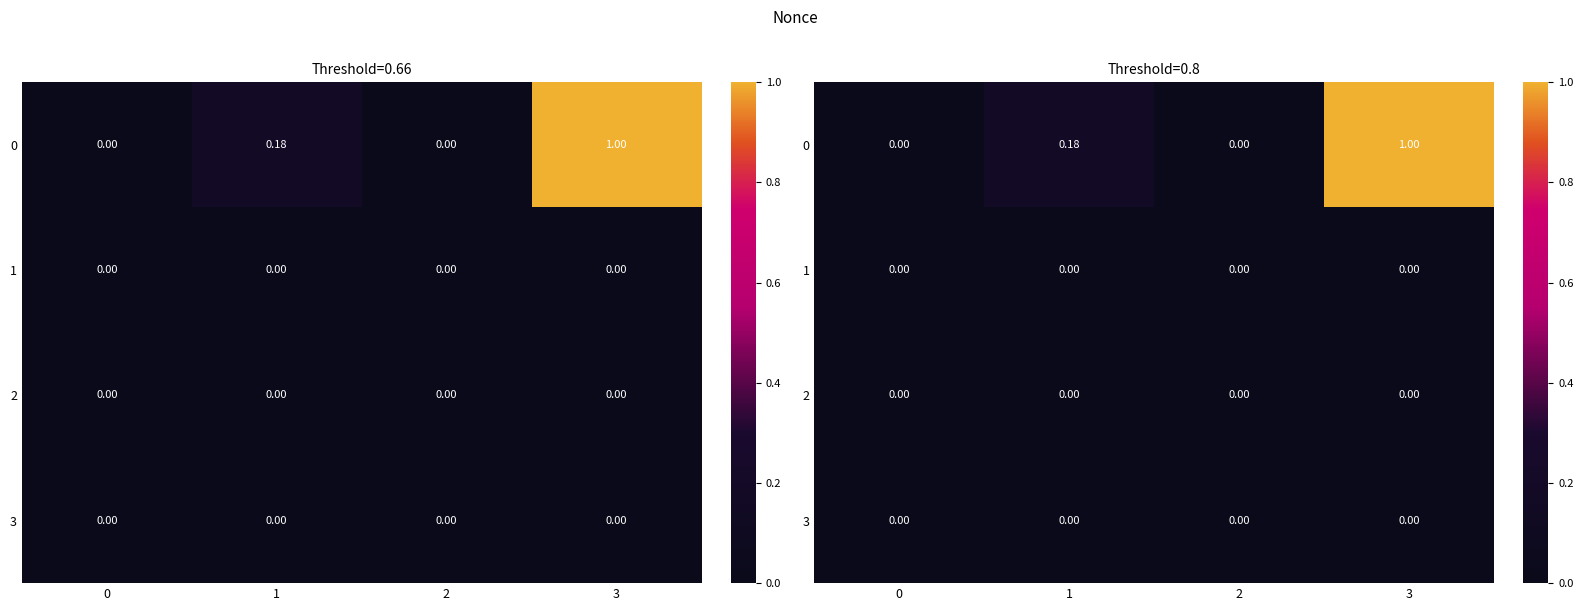

Count the number of data series in this chart.

4